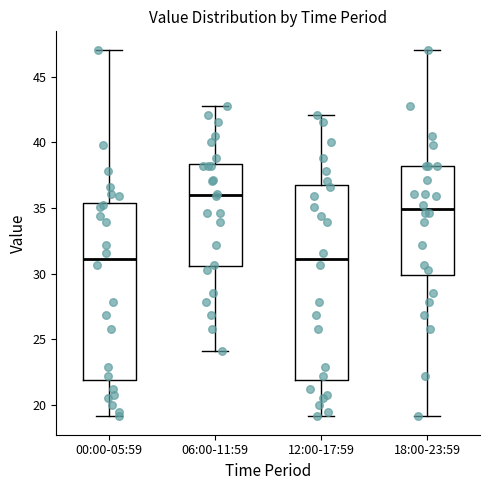

Where does the lower whisker of the box for 00:00-05:59 end on the y-axis? The values are not printed on the chart, so give them approximately, as read against the axis.

19.0